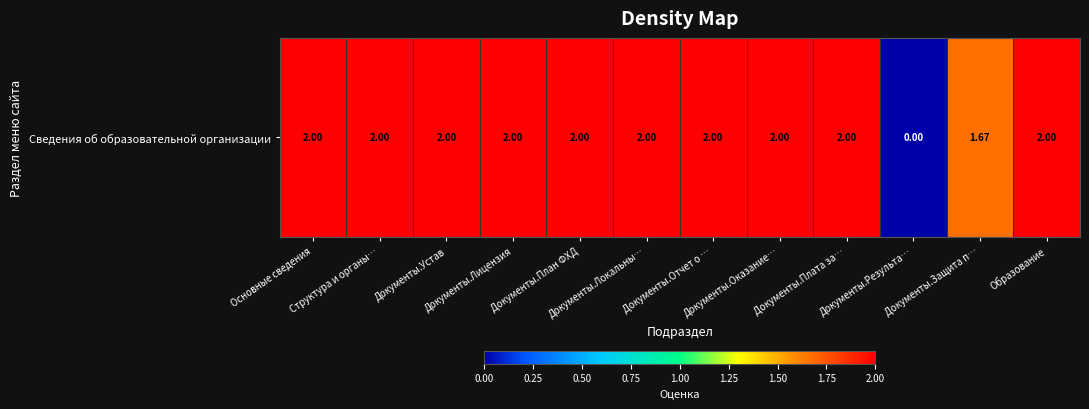

What is the sum of the values at Документы.Локальны… and Документы.План ФХД?

4.0